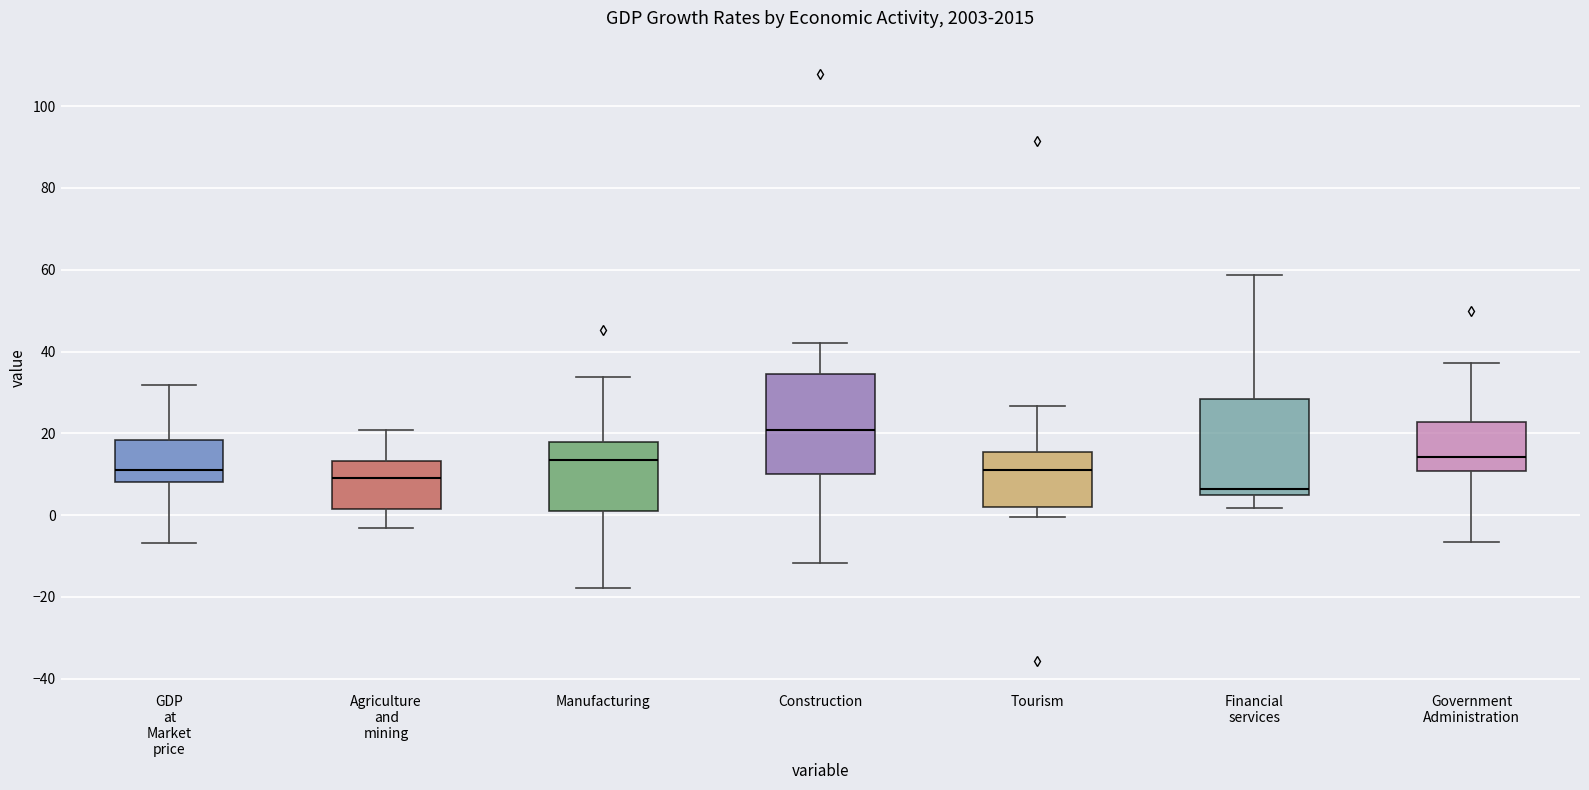

Which box has the lowest median line?

Financial services